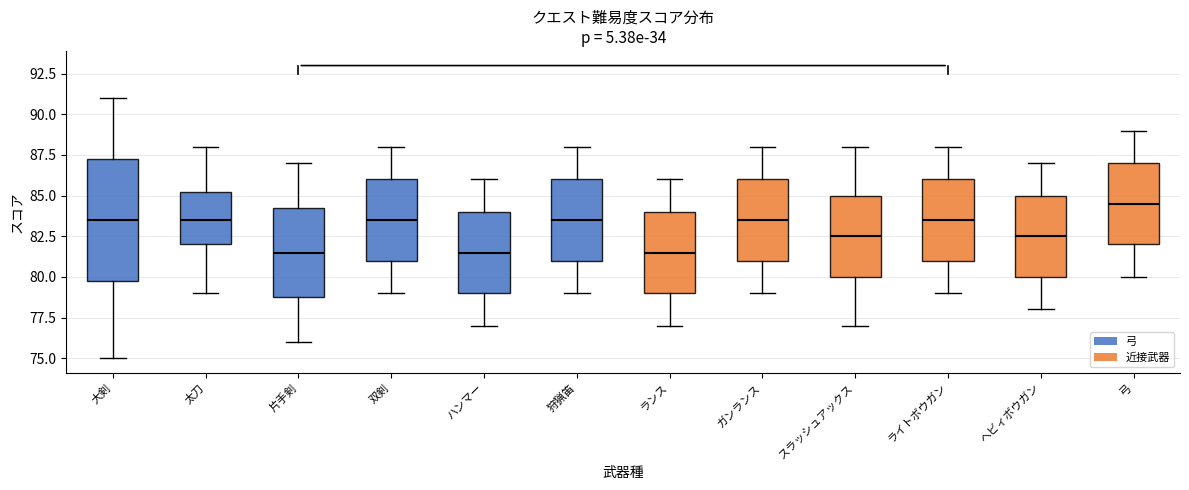

Where does the upper whisker of the box for スラッシュアックス end on the y-axis? The values are not printed on the chart, so give them approximately, as read against the axis.

88.0